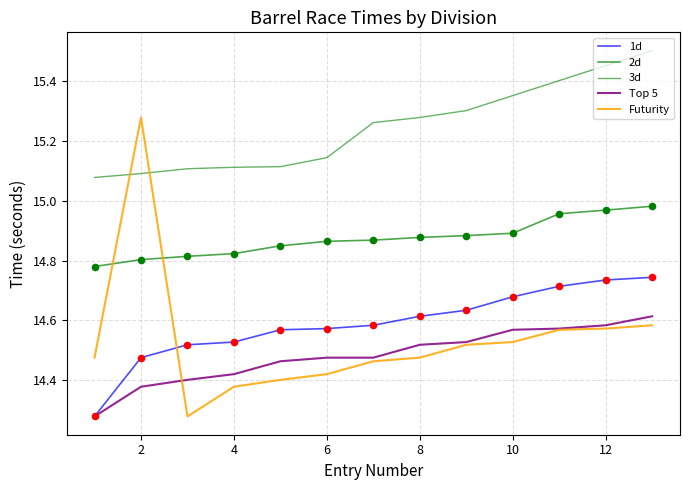

Does the chart have visible grid lines?

Yes